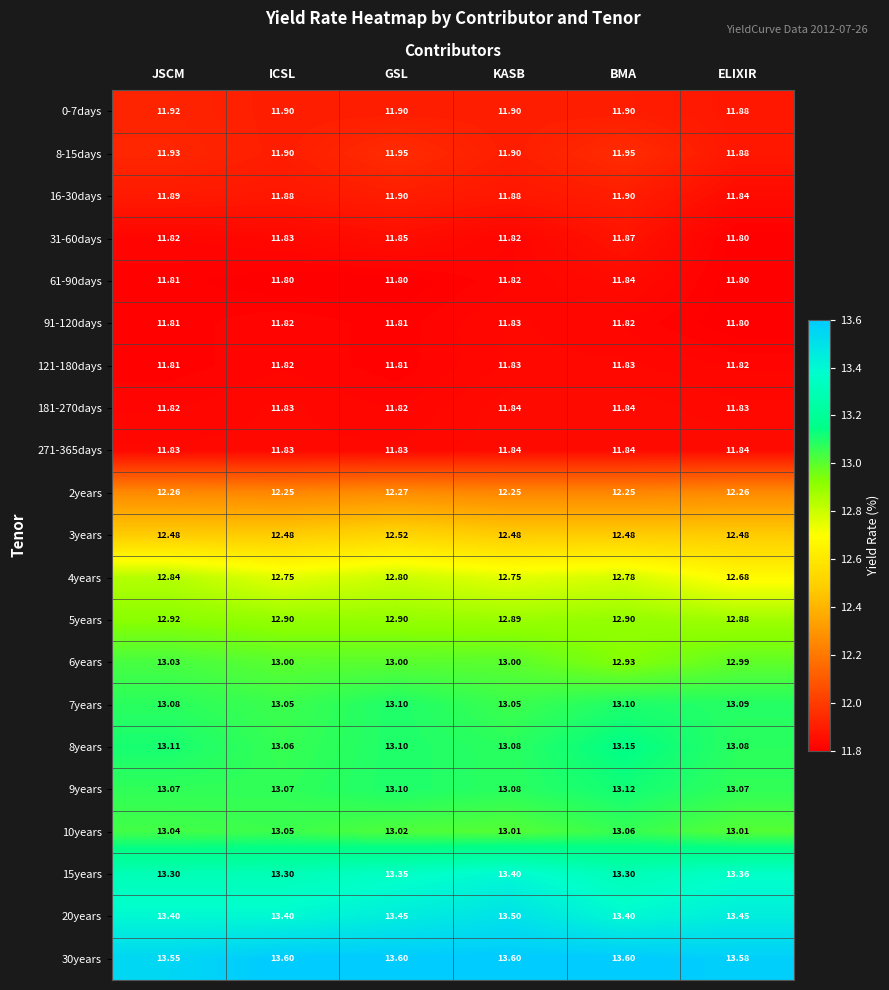

At which label is 4years closest to 12?

ELIXIR